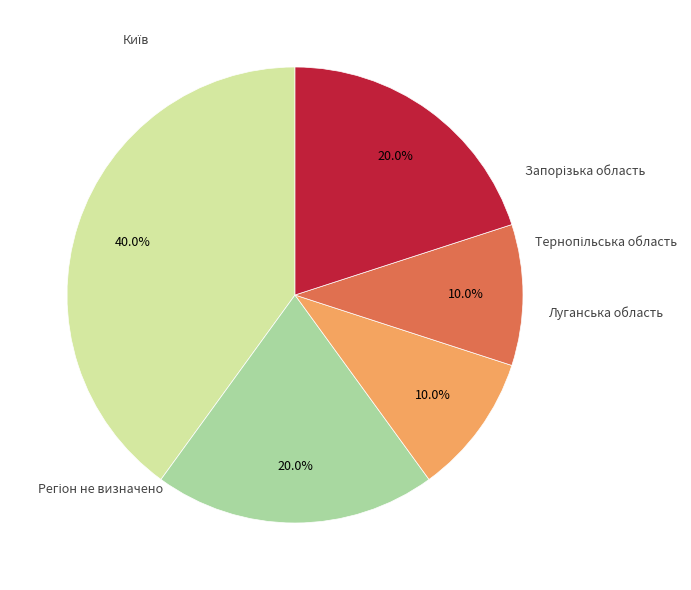

Does any single category account for the majority?

No